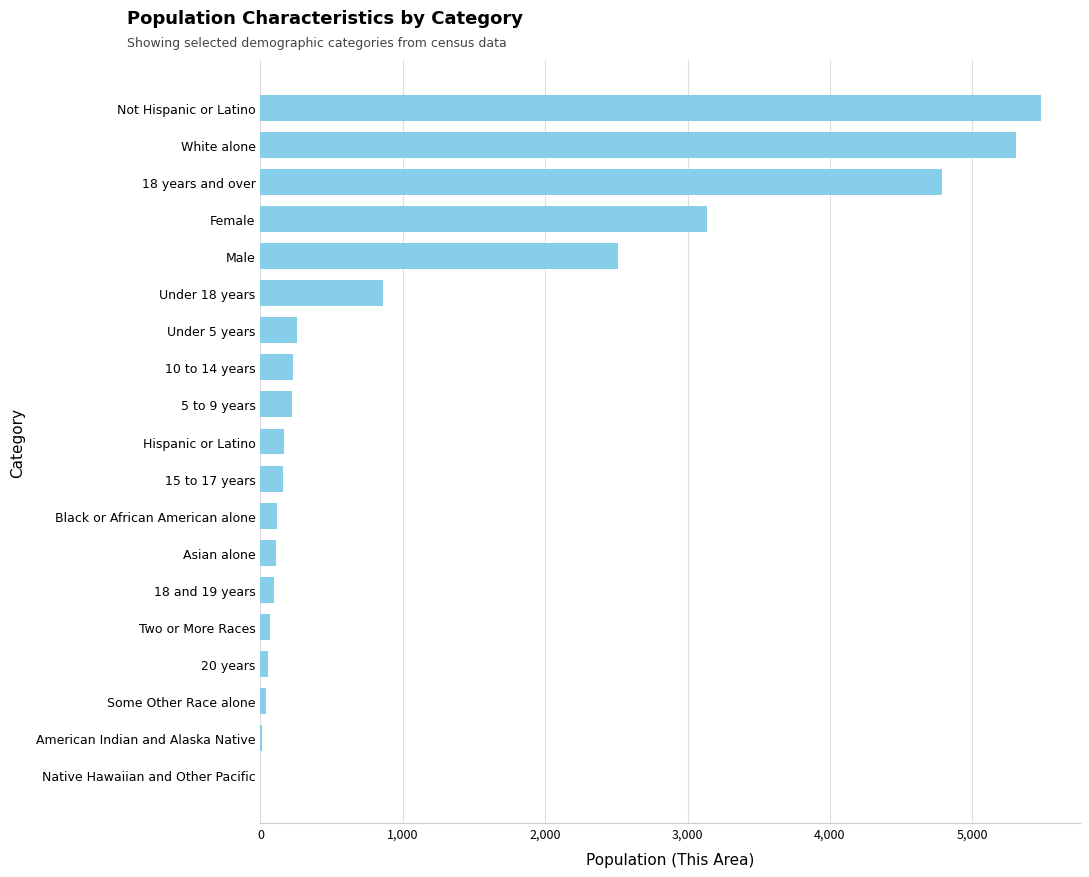

How many data points does each series have?

19